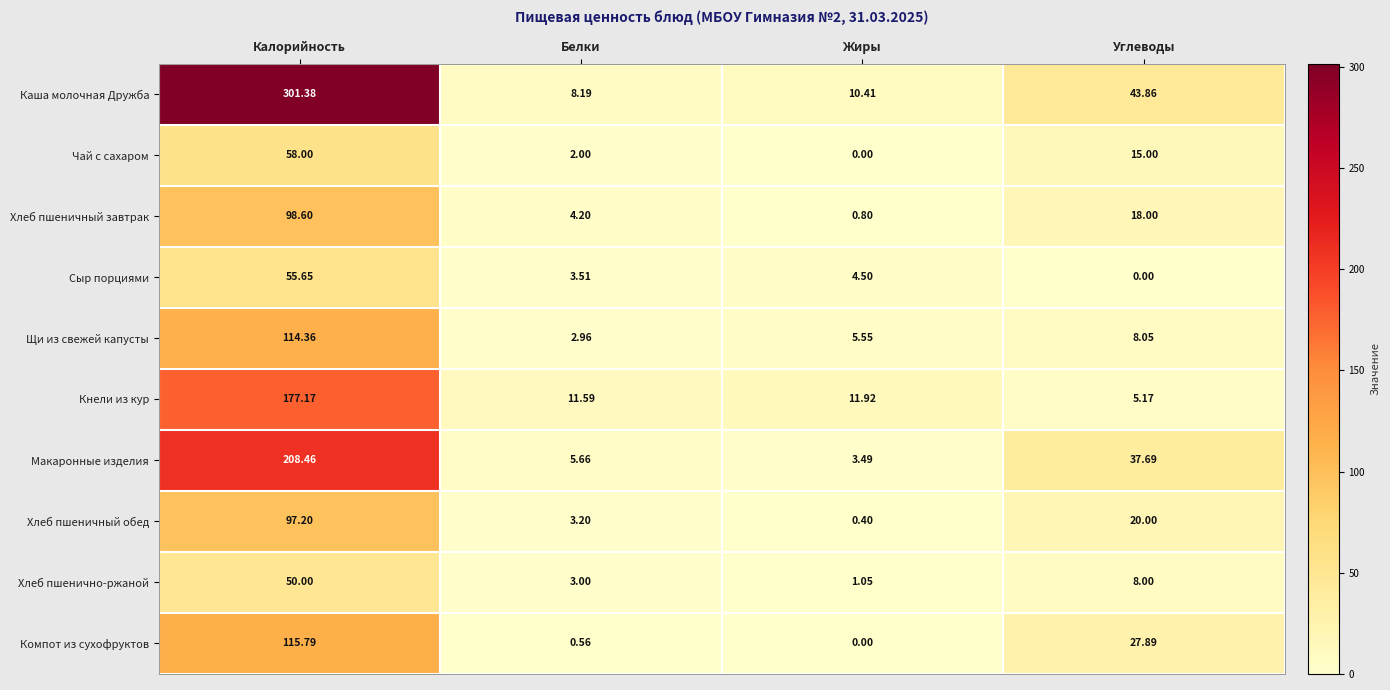

How many distinct data groups are displayed?

10